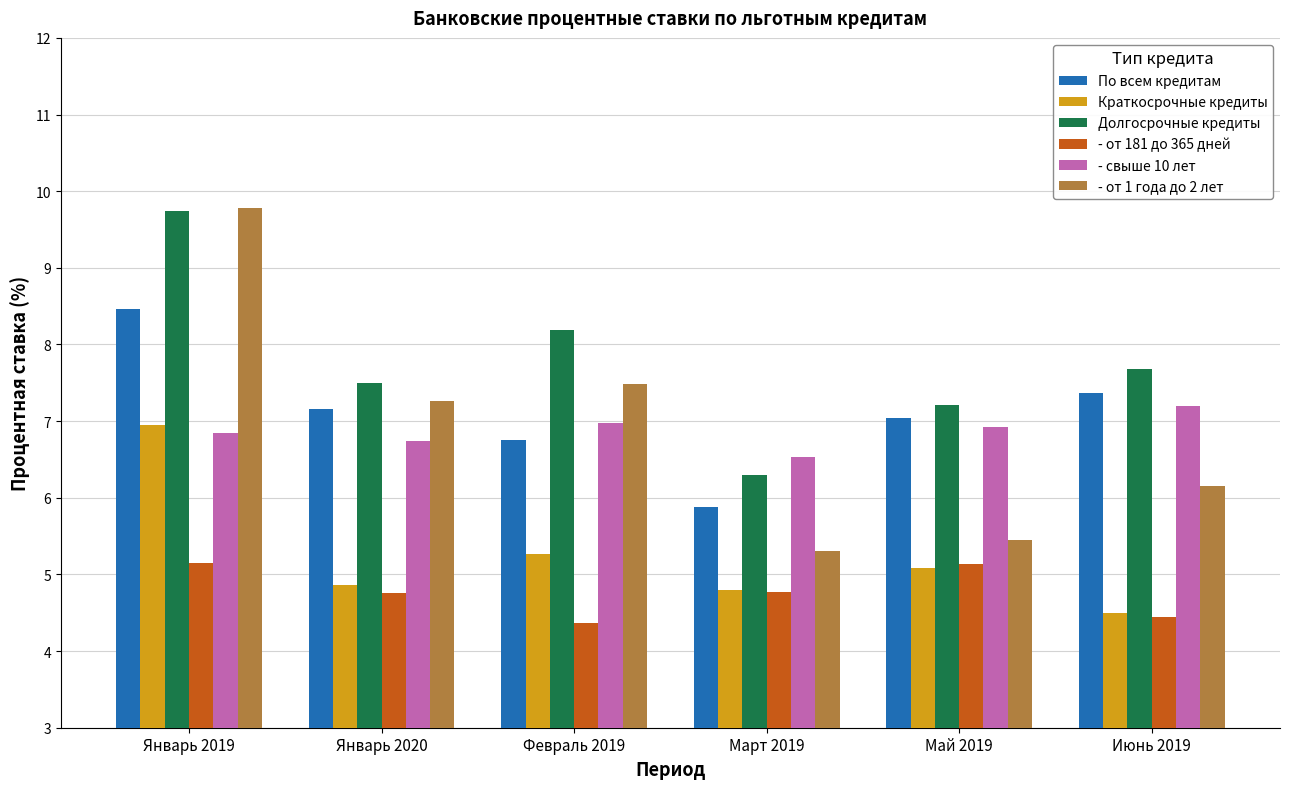

What is the total value across all series at Май 2019?

36.8